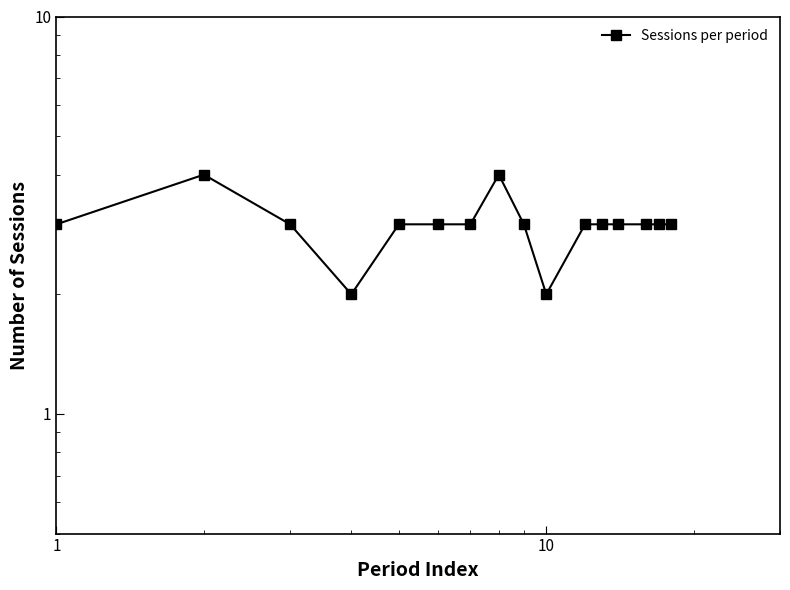

Count the number of data series in this chart.

1